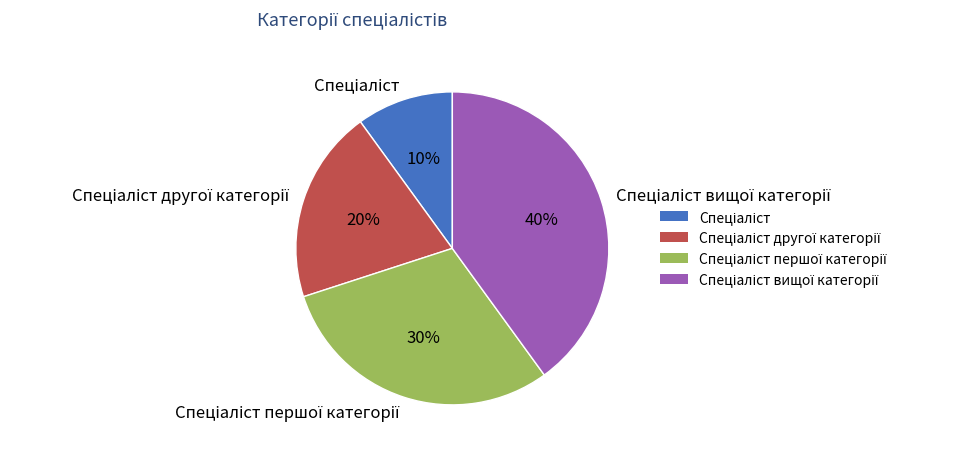

Is there any slice that represents more than half of the pie?

No